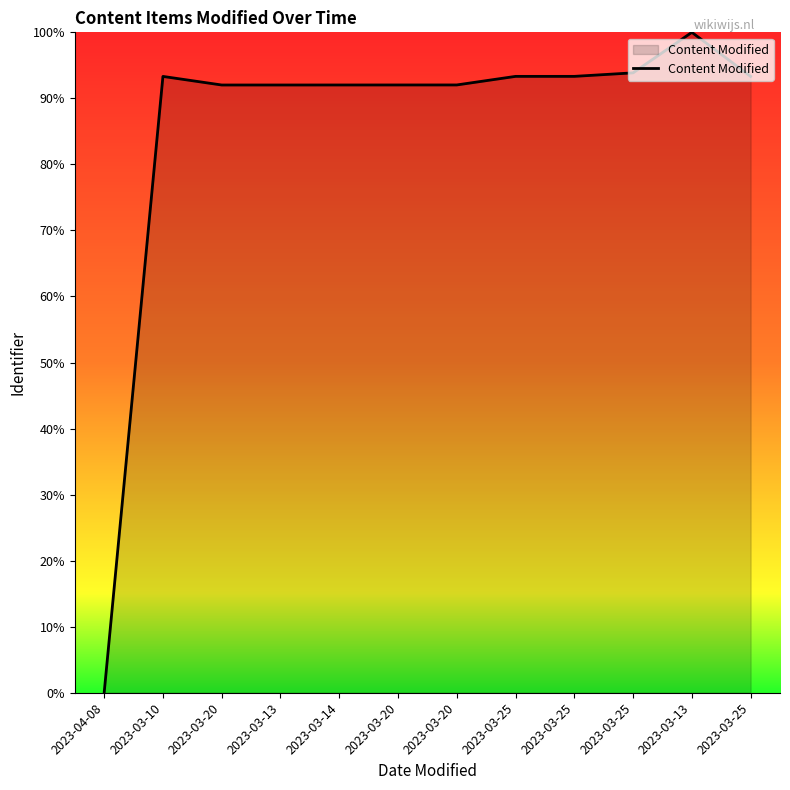

What is the difference between the values at 2023-03-25 and 2023-04-08?

93.3